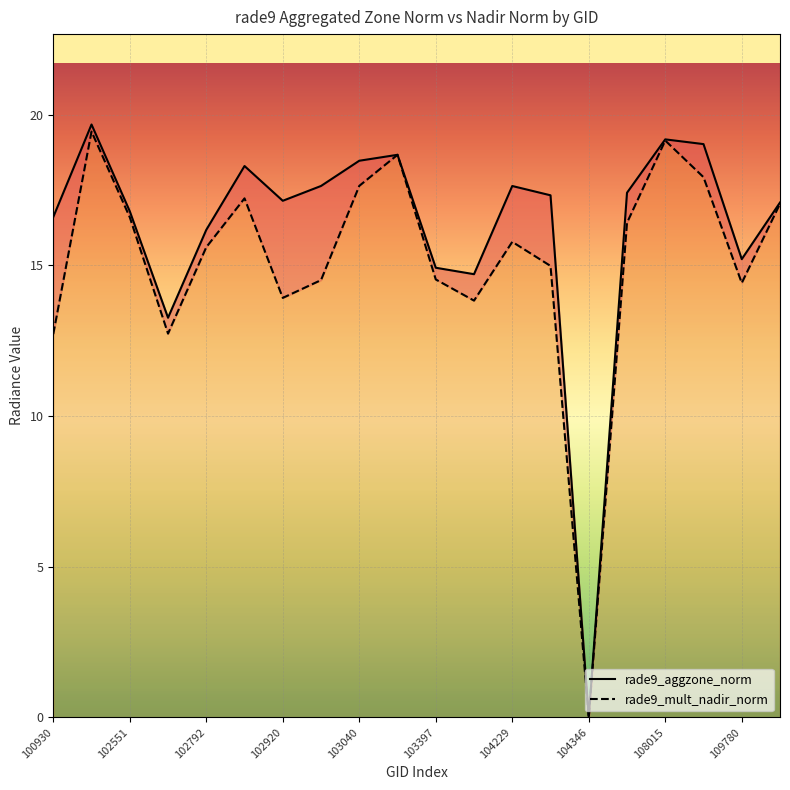

What is the maximum value shown in the chart?

19.7